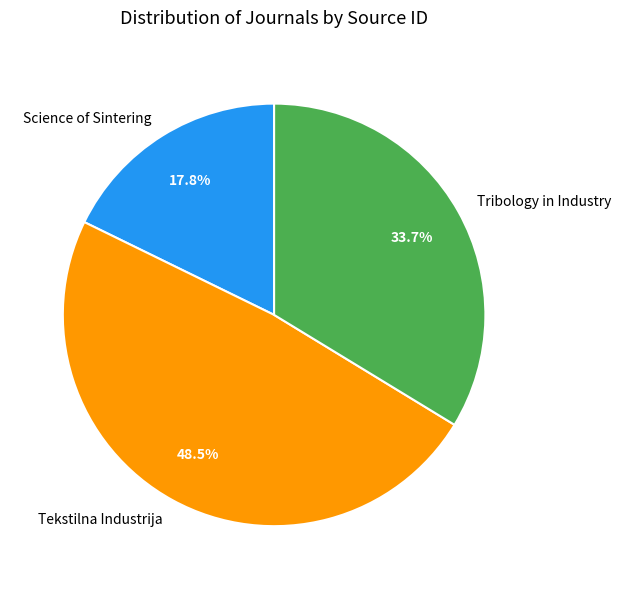

Rank the categories by value from highest to lowest.

Tekstilna Industrija, Tribology in Industry, Science of Sintering